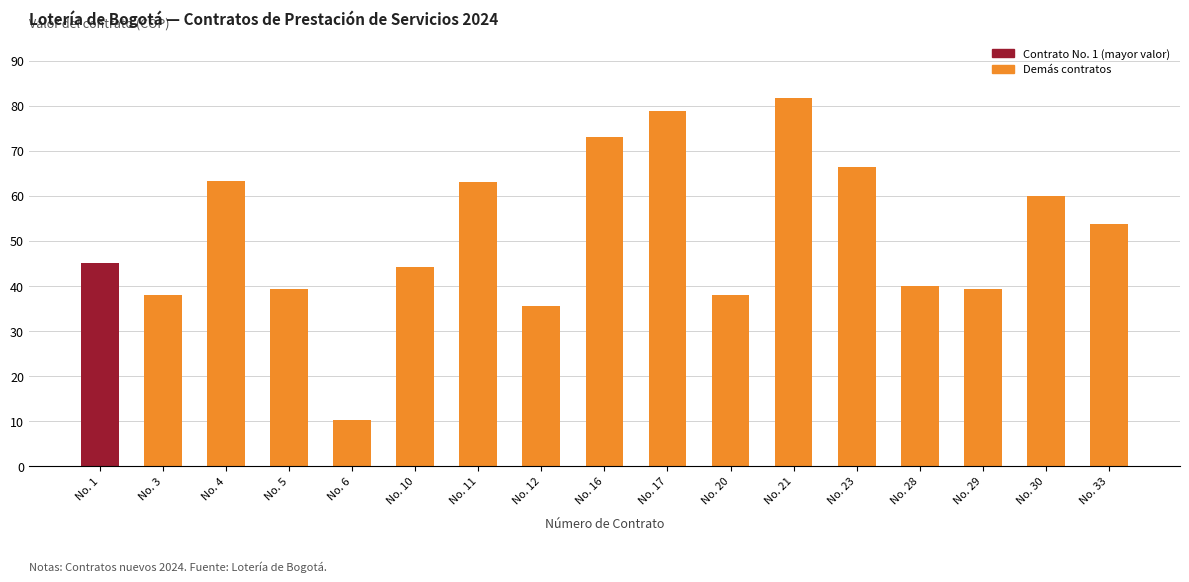

What is the difference between the maximum and second lowest values?

46068250